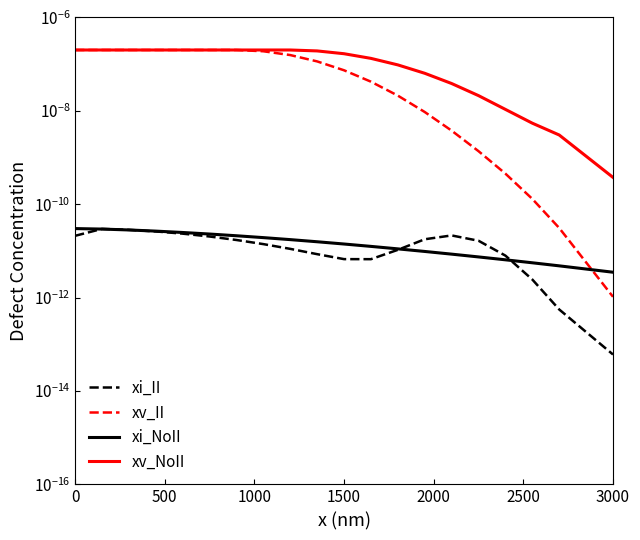

True or false: xv_NoII and xi_II intersect in this chart.

False